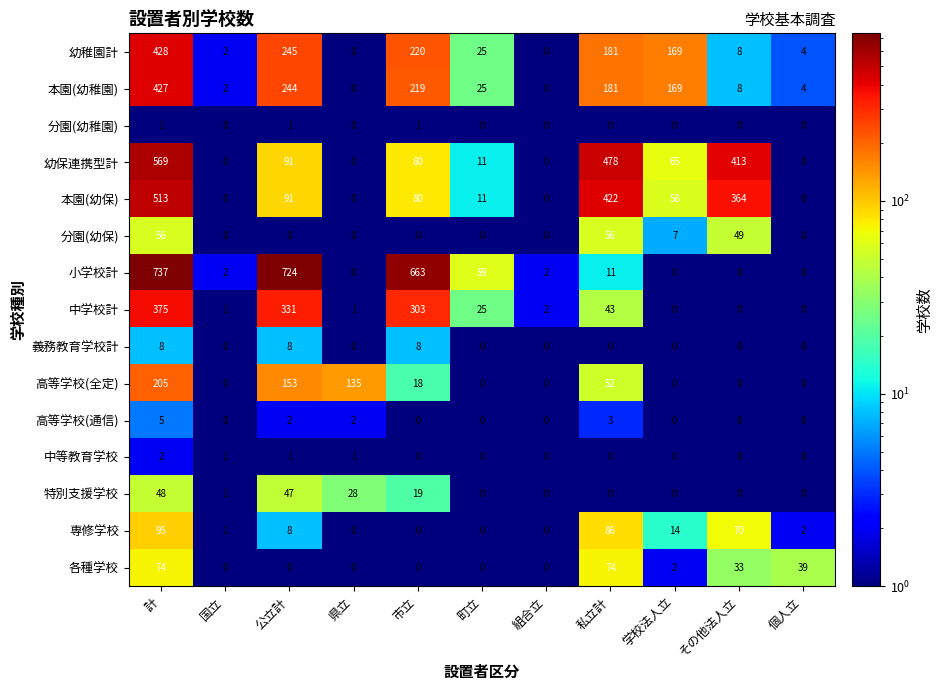

What is the sum of all 分園(幼稚園) values?

3